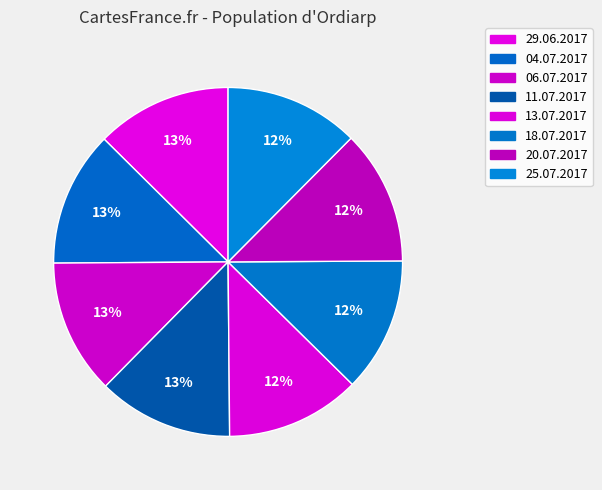

What percentage is the 20.07.2017 slice, to the nearest percent?

12%